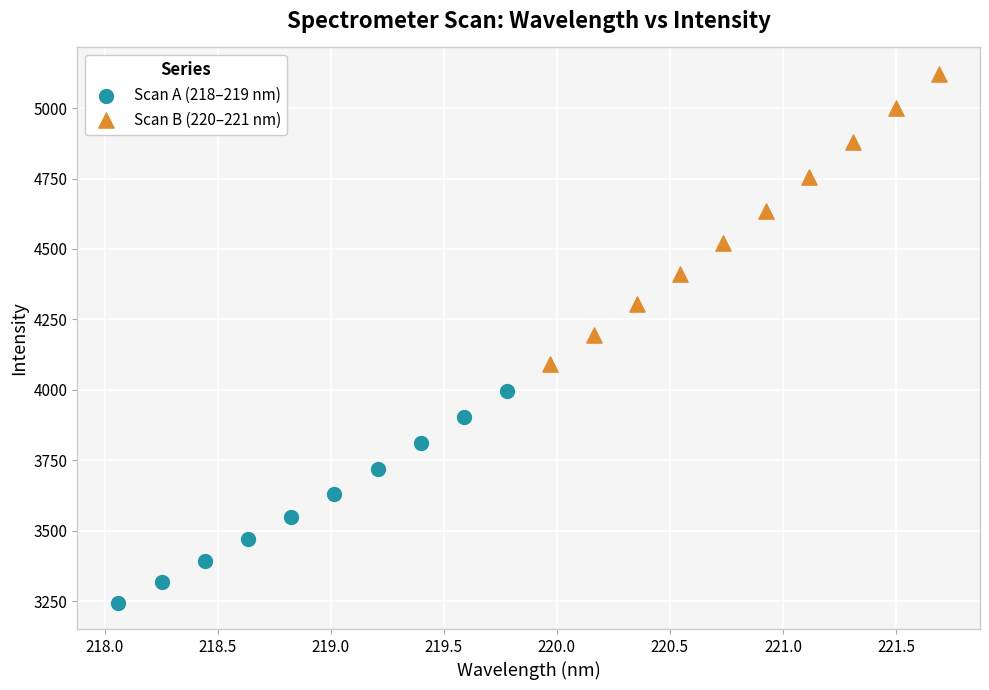

Which series contains the highest Y value?

Scan B (220–221 nm)